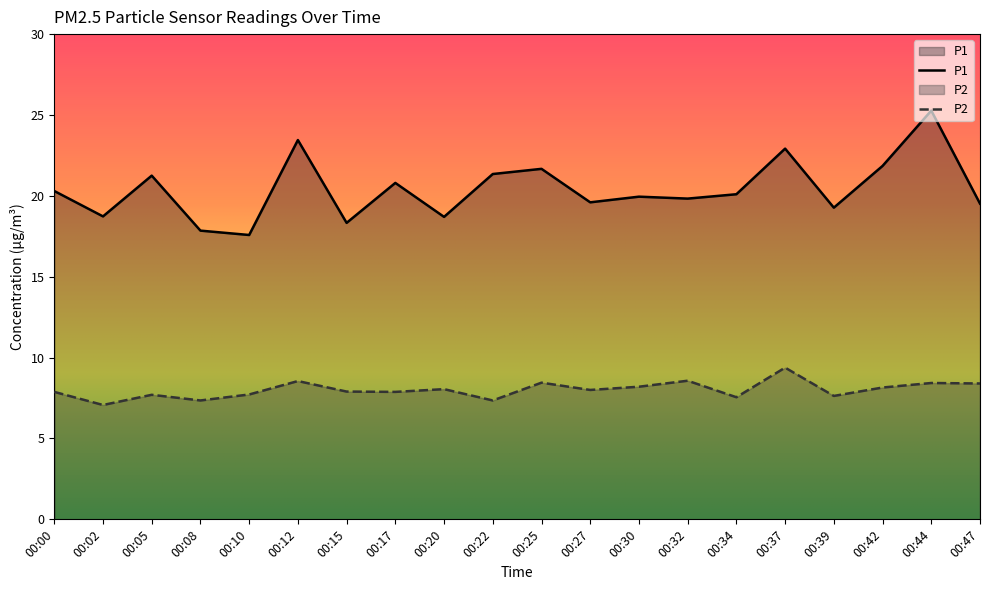

What is the difference between the second highest and second lowest values in the P2 series?

1.2